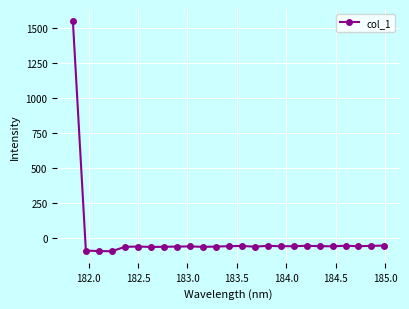

What is the value of the 22nd point from the left?

-53.2